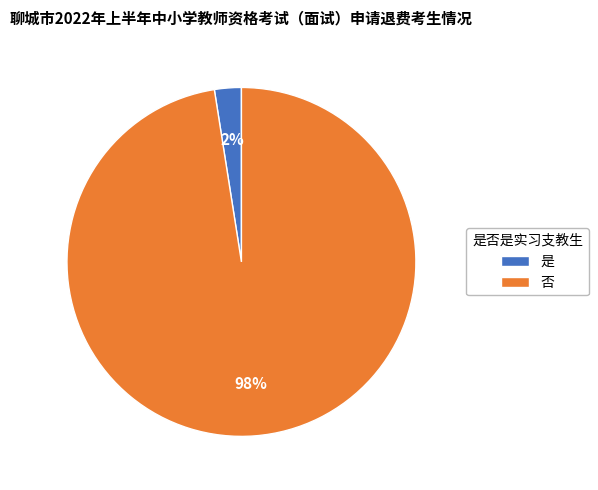

Is there a majority slice in this chart?

Yes